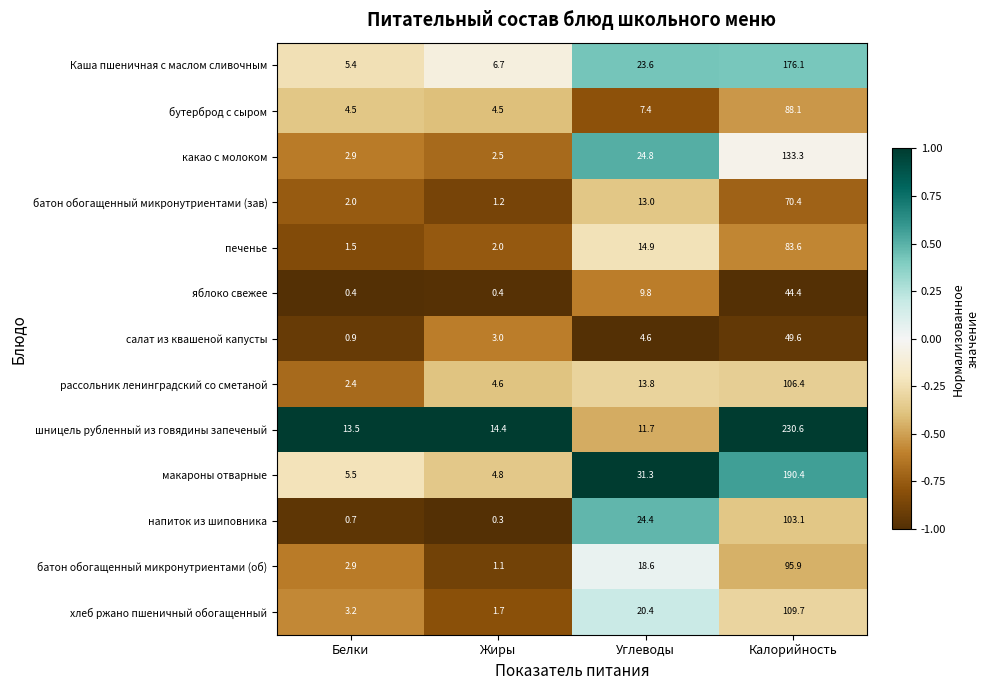

The рассольник ленинградский со сметаной series shows 13.8 at Углеводы. True or false?

True